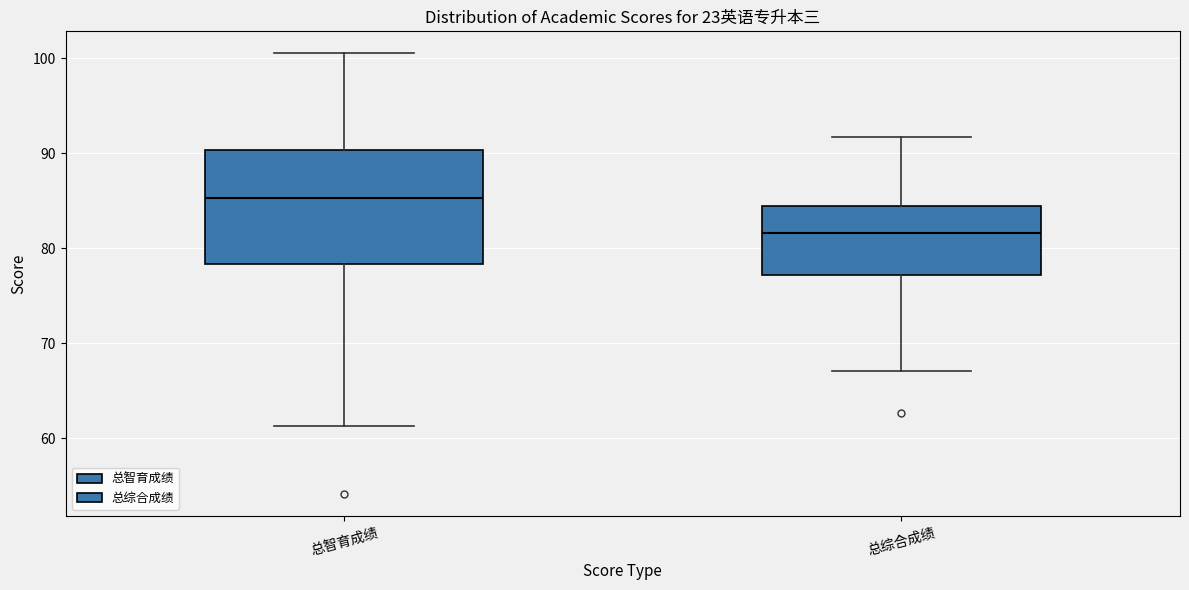

Where is the lower edge of the box for 总综合成绩 on the y-axis? The values are not printed on the chart, so give them approximately, as read against the axis.

77